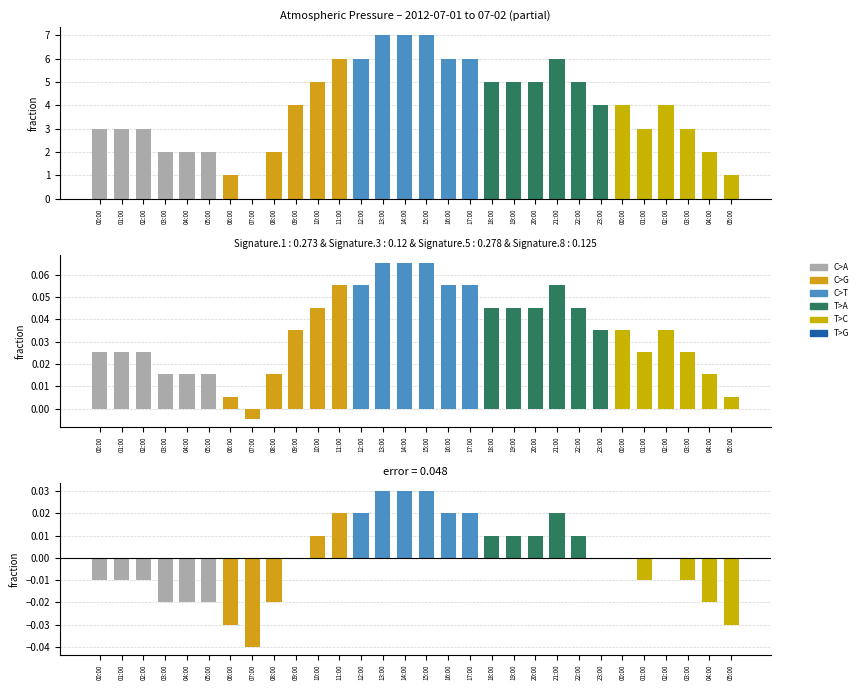

How many values are between 0 and 1?

17